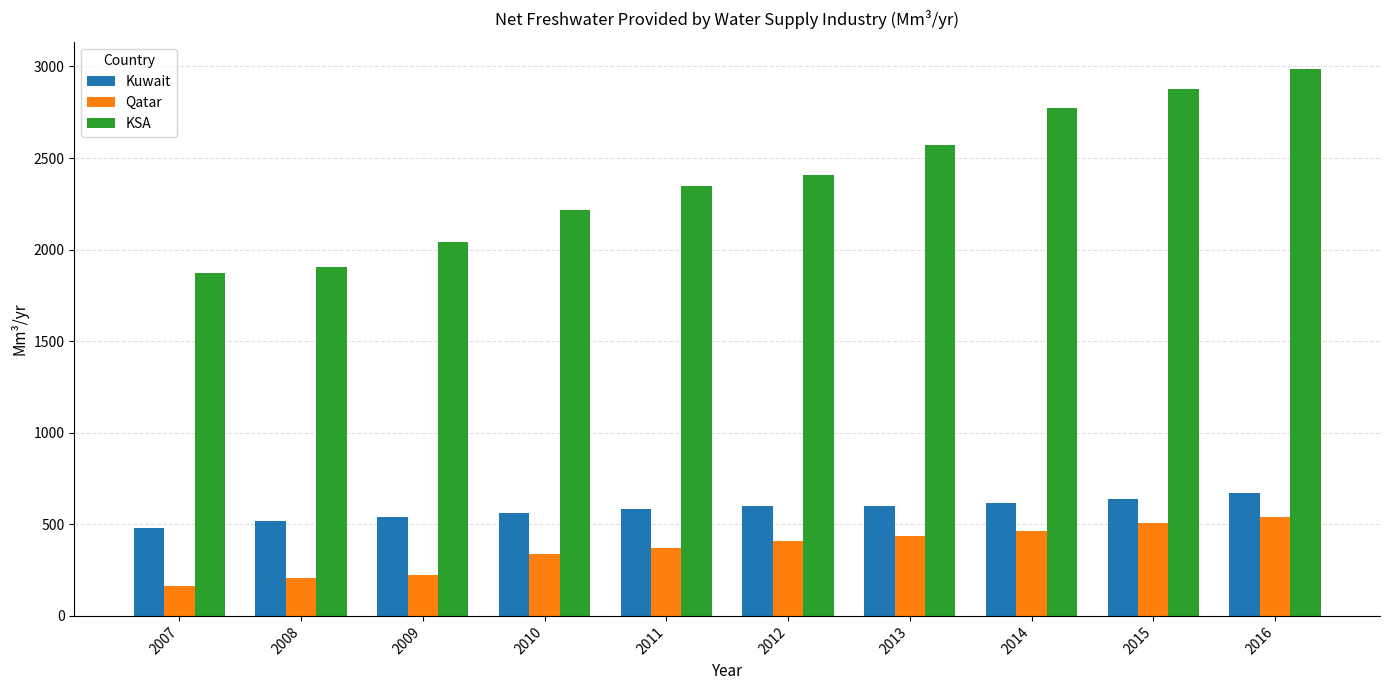

At which category does the chart reach its peak across all series?

2016